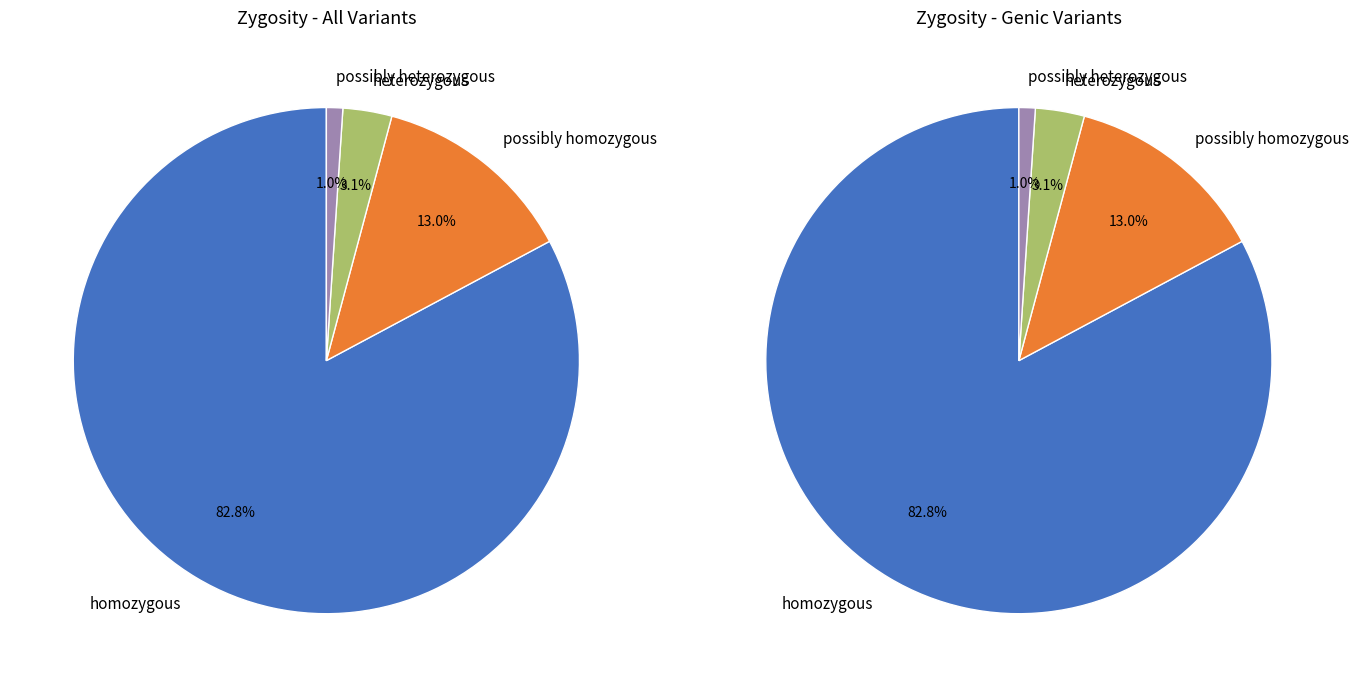

To the nearest percent, what is the combined percentage of possibly heterozygous and heterozygous?

4%